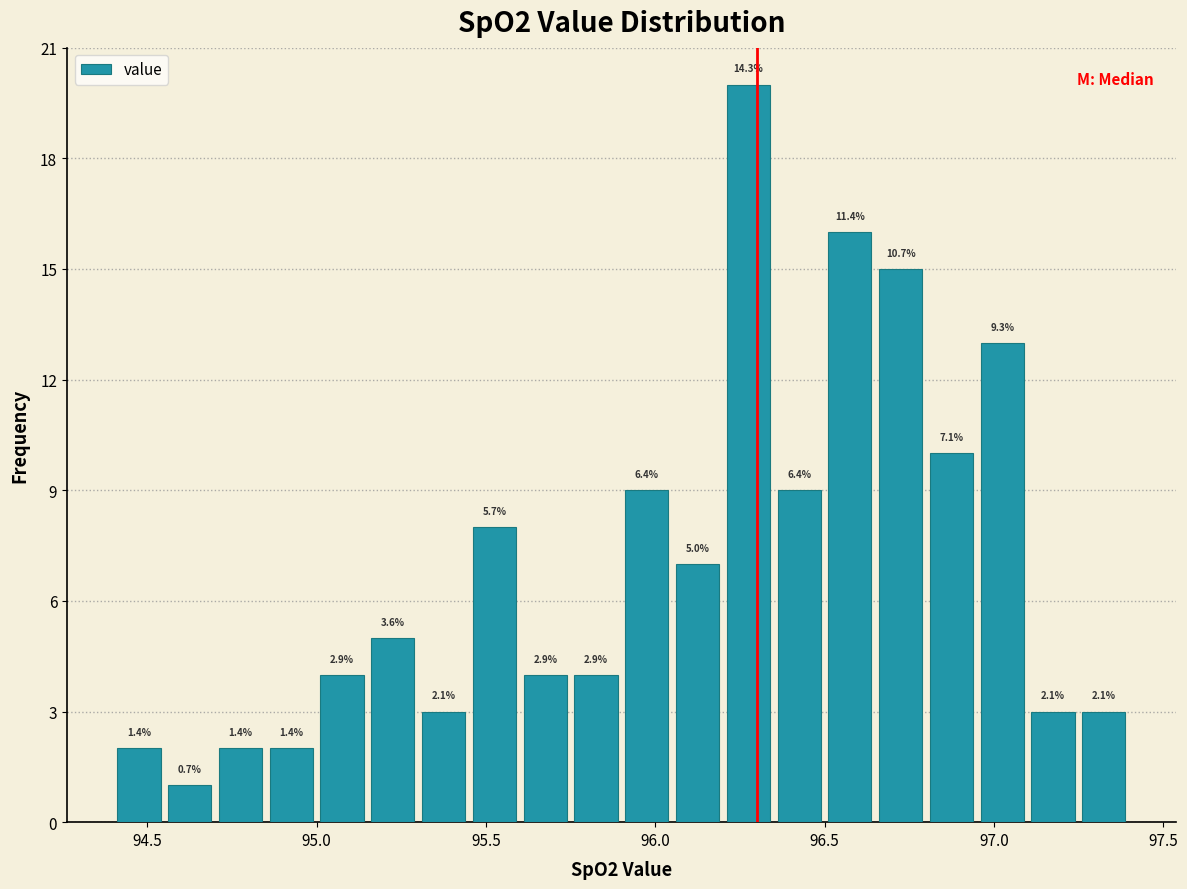

Read against the x-axis, roughly where is the centre of the tallest bar?

96.30